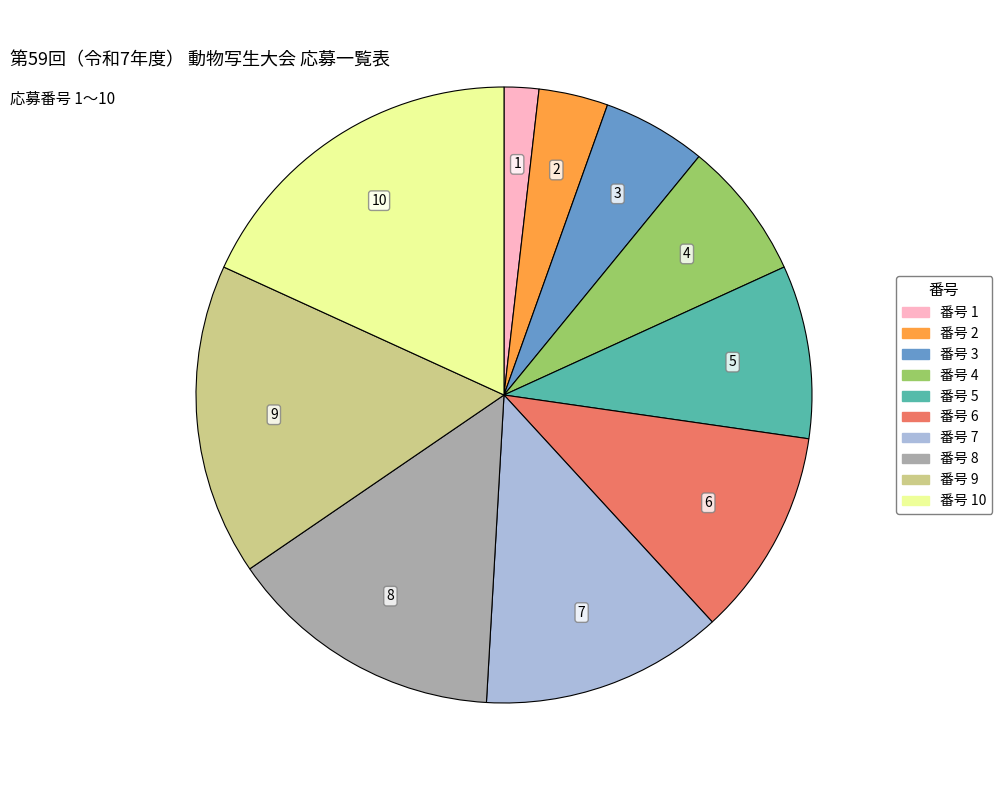

Is there a majority slice in this chart?

No